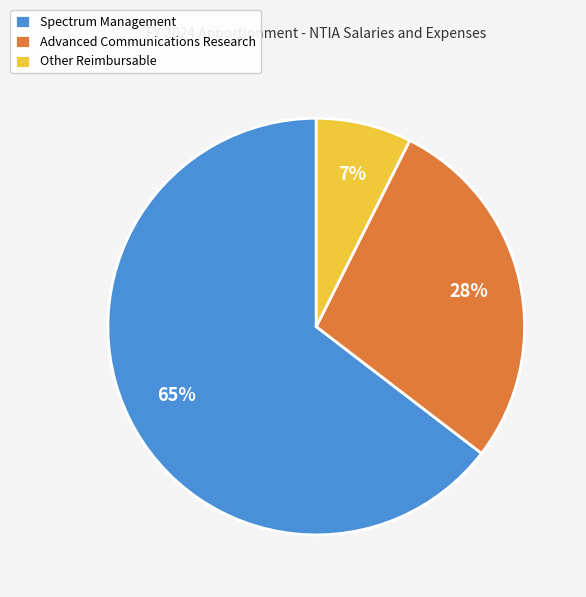

Rank the categories by value from lowest to highest.

Other Reimbursable, Advanced Communications Research, Spectrum Management